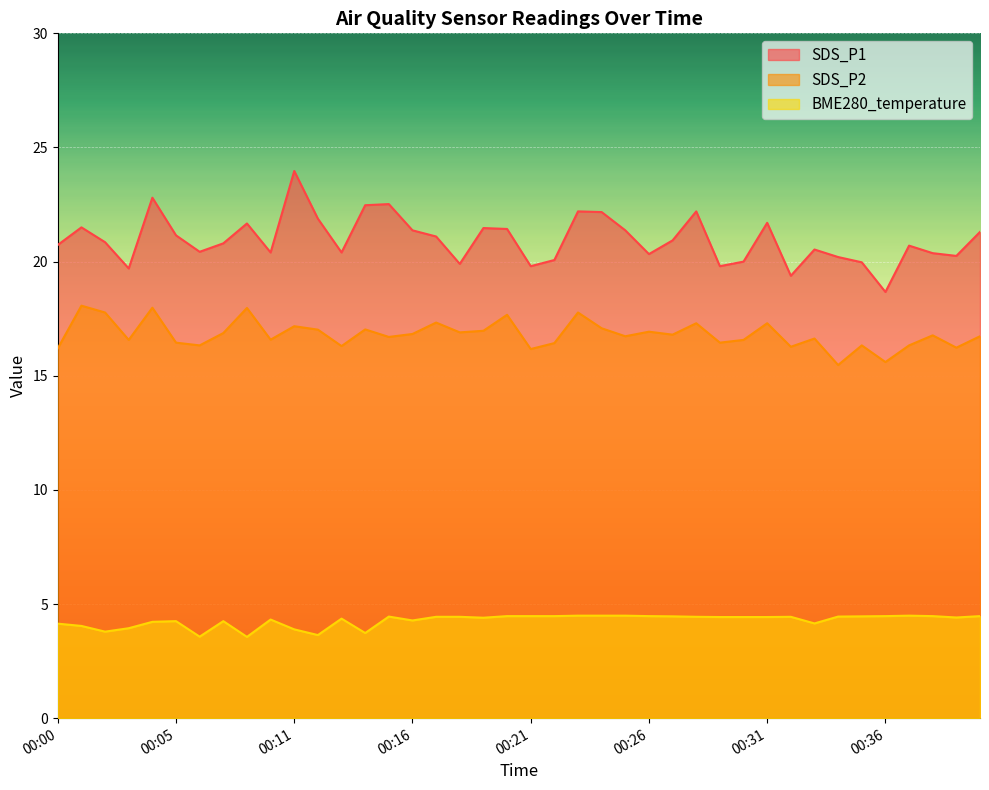

List the labels in order of SDS_P1 value, largest first.

00:11, 00:04, 00:15, 00:14, 00:23, 00:28, 00:24, 00:12, 00:31, 00:08, 00:01, 00:19, 00:20, 00:16, 00:25, 00:40, 00:05, 00:17, 00:27, 00:02, 00:07, 00:00, 00:37, 00:33, 00:06, 00:09, 00:13, 00:38, 00:26, 00:39, 00:34, 00:22, 00:30, 00:35, 00:18, 00:21, 00:29, 00:03, 00:32, 00:36